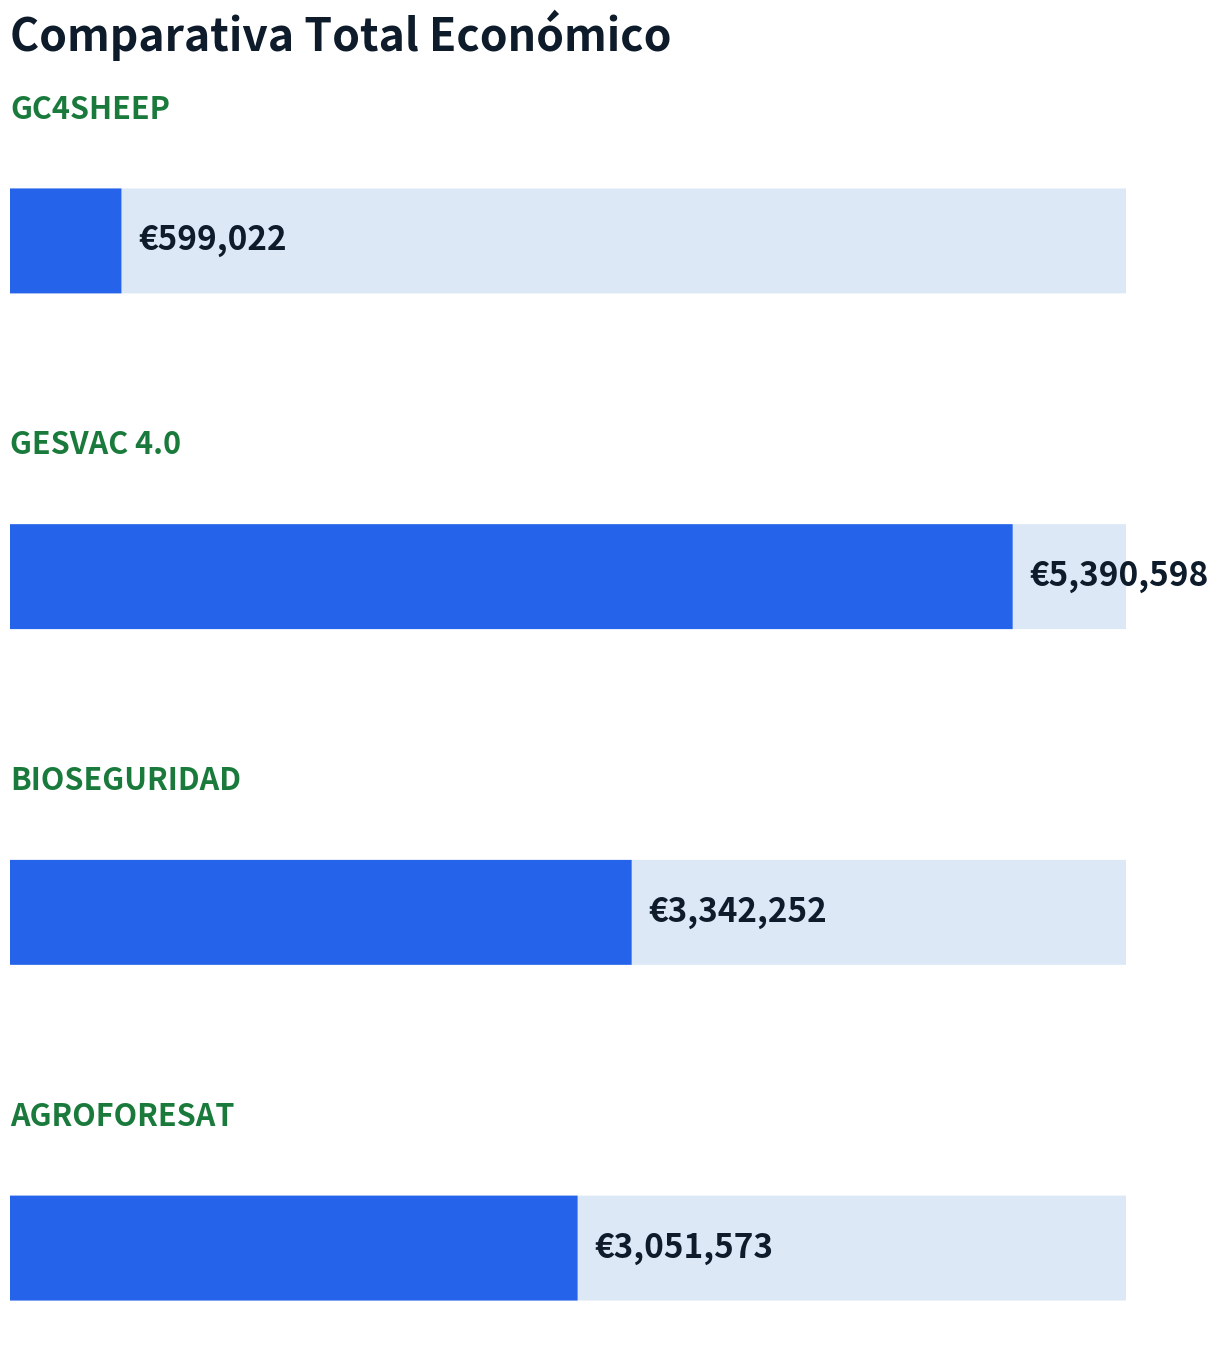

What is the sum of all values?

12383445